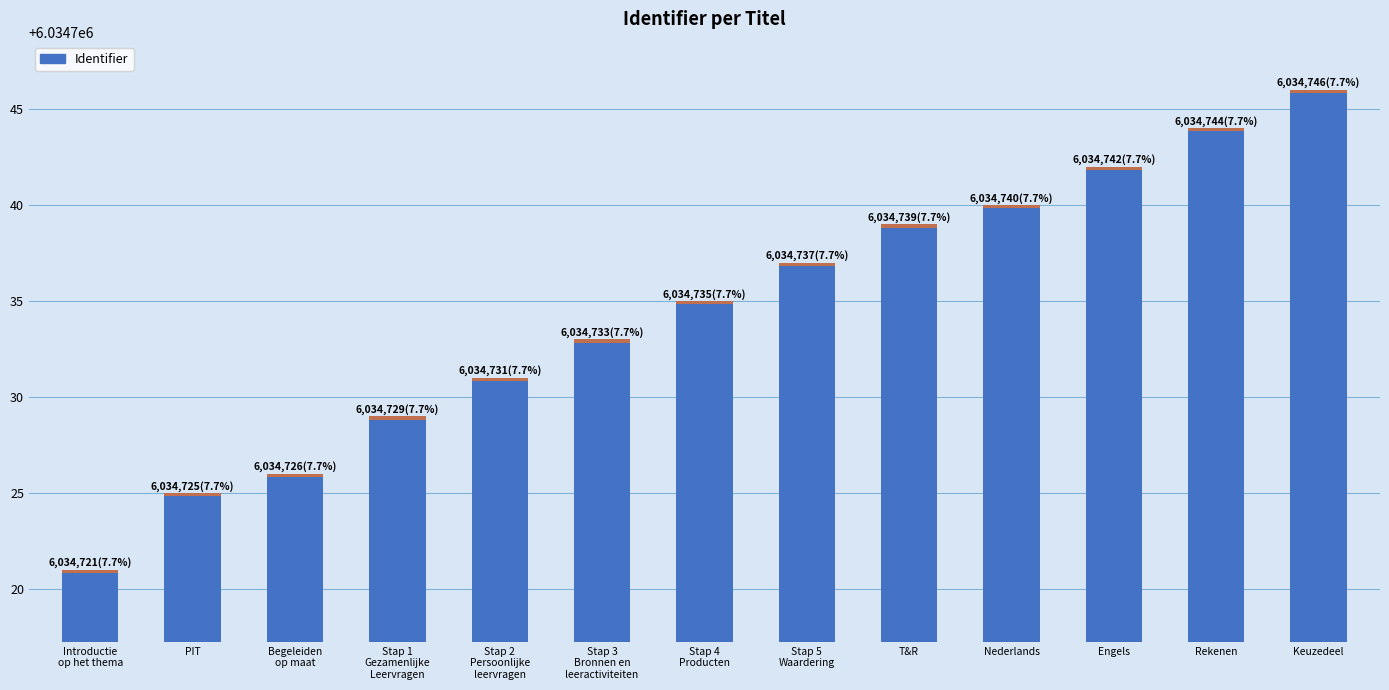

How many categories are shown in the chart?

13